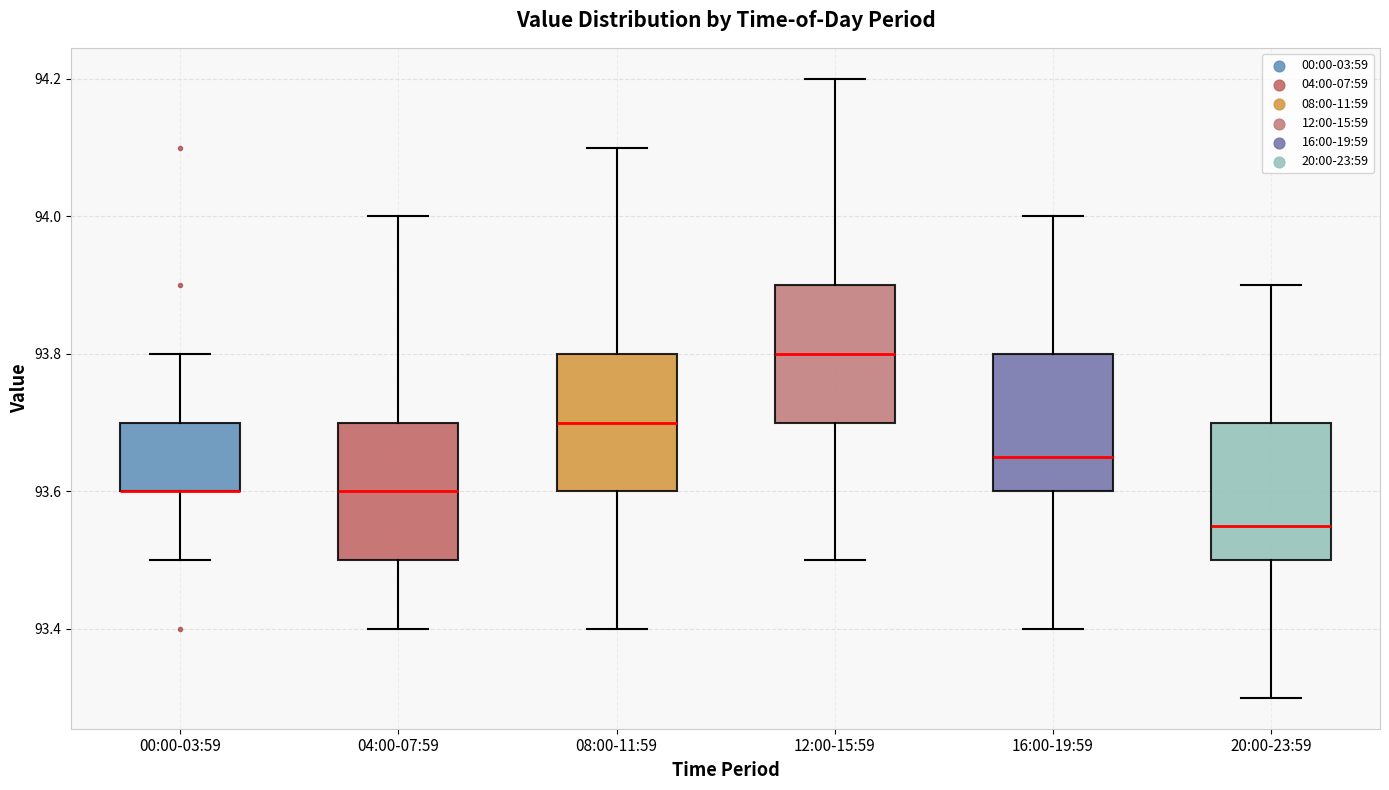

Reading left to right, read every box against the y-axis: the position of its median line, the range the box covers, and the ends of its whiskers. The values are not printed on the chart, so give them approximately, as read against the axis.

00:00-03:59: median 93.60 (drawn on the box's lower edge), box 93.60 to 93.70, whiskers 93.50 to 93.80
04:00-07:59: median 93.60, box 93.50 to 93.70, whiskers 93.40 to 94.00
08:00-11:59: median 93.70, box 93.60 to 93.80, whiskers 93.40 to 94.10
12:00-15:59: median 93.80, box 93.70 to 93.90, whiskers 93.50 to 94.20
16:00-19:59: median 93.66, box 93.60 to 93.80, whiskers 93.40 to 94.00
20:00-23:59: median 93.56, box 93.50 to 93.70, whiskers 93.30 to 93.90